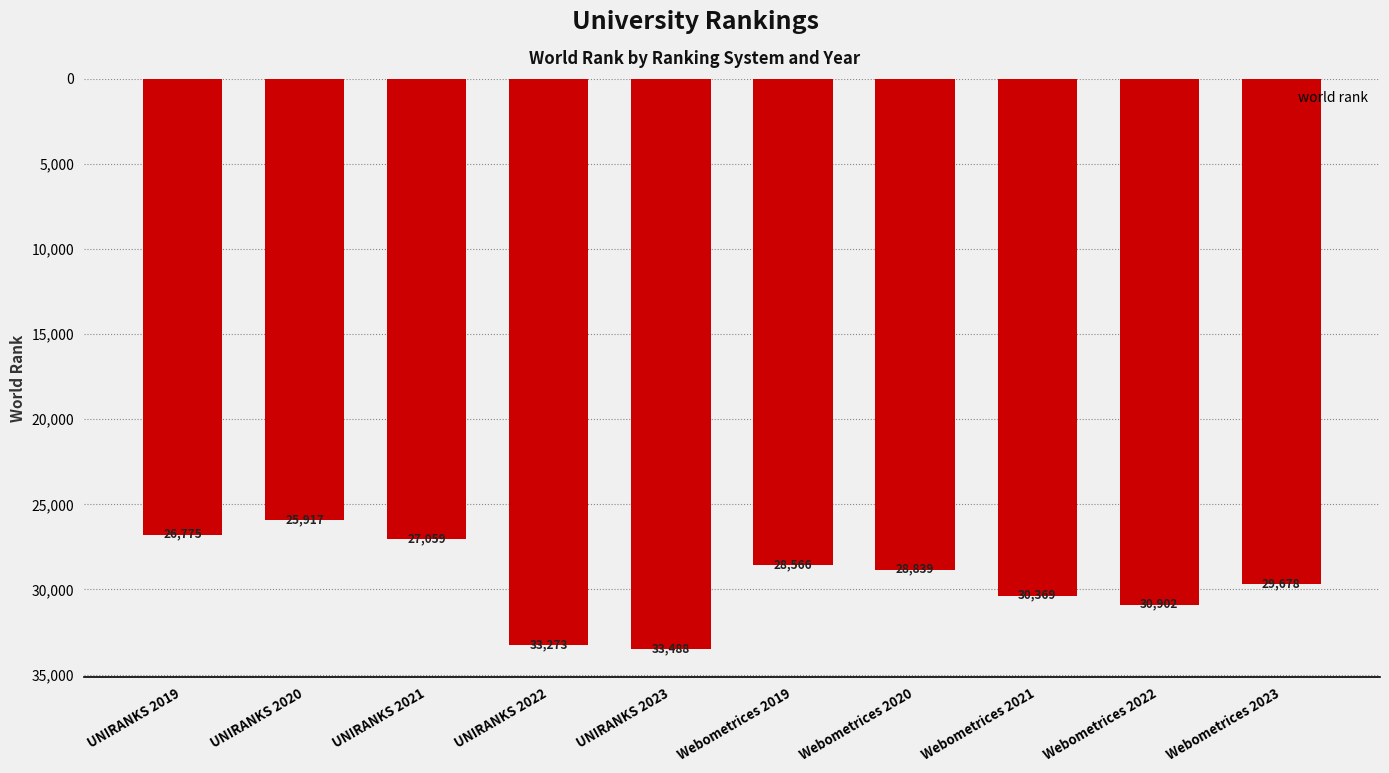

Reading left to right, transcribe all the data shown in this chart.

26775	25917	27059	33273	33488	28566	28839	30369	30902	29678